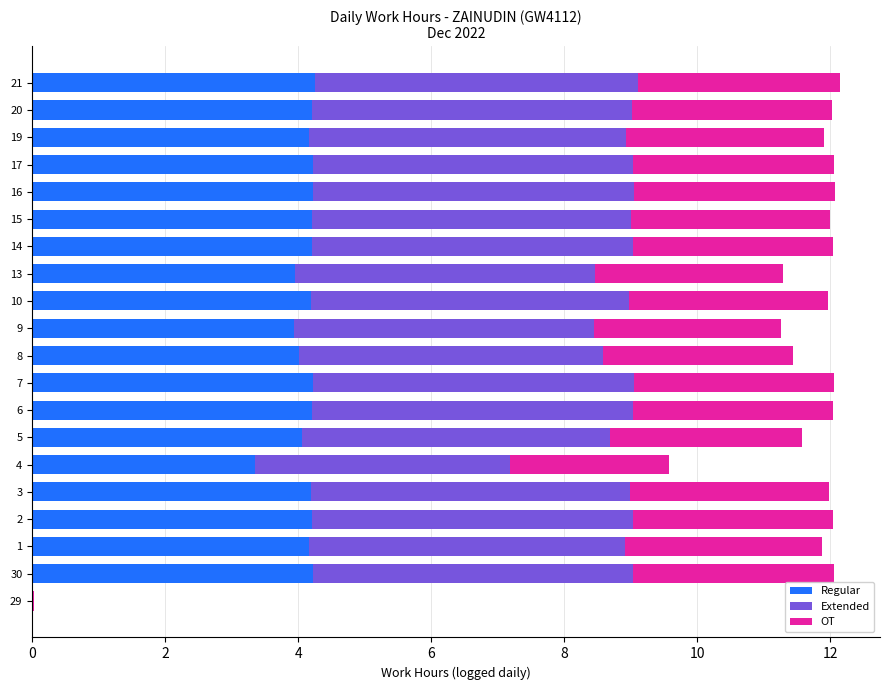

The value of Regular at 2 is 4.2. True or false?

True